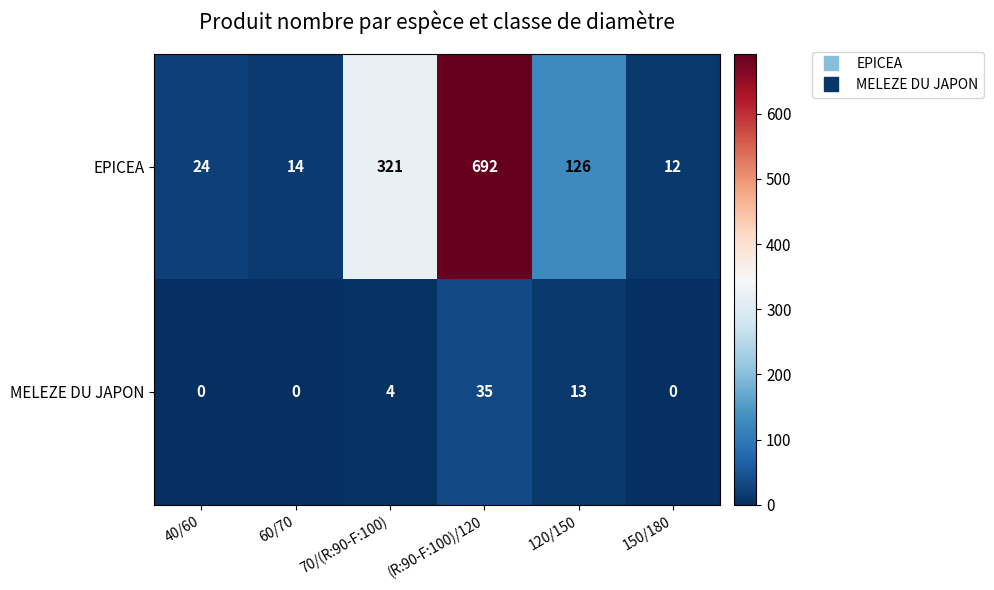

The MELEZE DU JAPON series shows 58 at (R:90-F:100)/120. True or false?

False